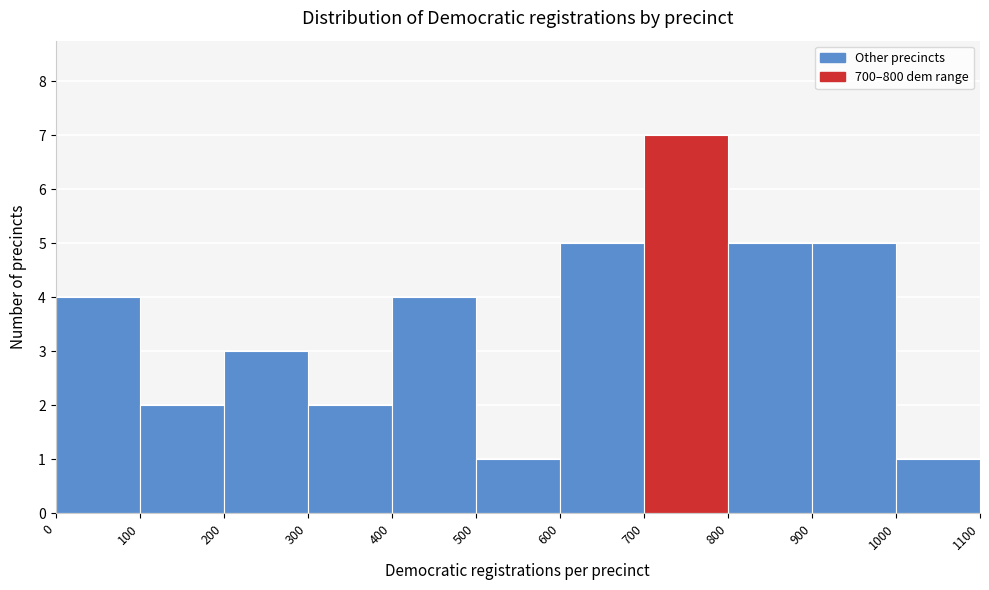

What is the height of the bar covering 900 to 1000 on the x-axis? The values are not printed on the chart, so give them approximately, as read against the axis.

5